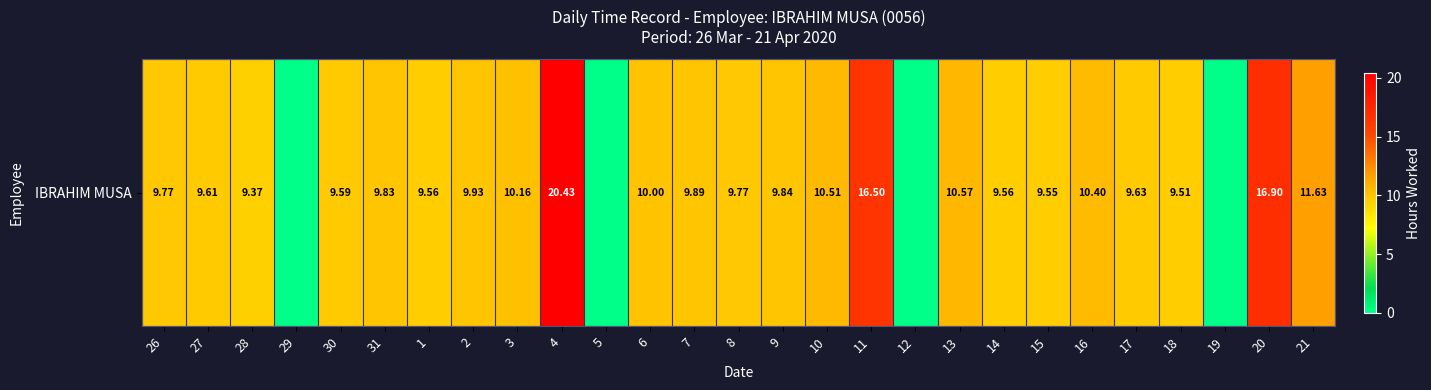

What is the ratio of the value at 9 to the value at 7?

1.0